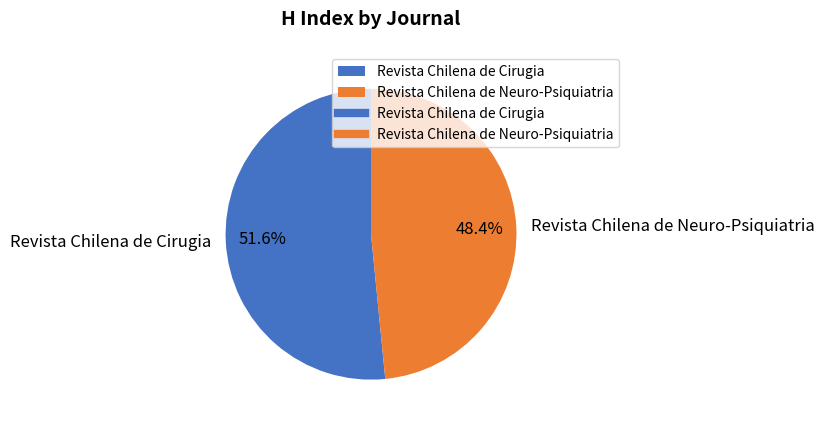

How many segments does this pie chart have?

2